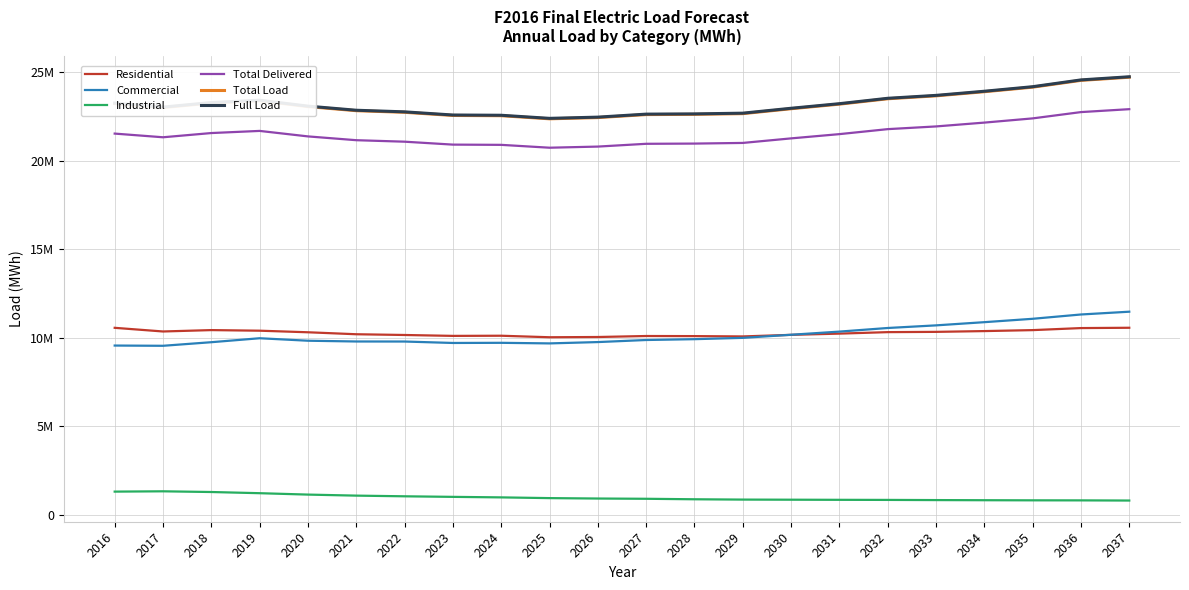

Reading right to left, transcribe all the data shown in this chart.

Residential: 2037=10561082	2036=10543113	2035=10427980	2034=10373563	2033=10329403	2032=10314320	2031=10230374	2030=10160826	2029=10071795	2028=10089777	2027=10095282	2026=10039179	2025=10025555	2024=10111305	2023=10102511	2022=10153238	2021=10195006	2020=10306485	2019=10395394	2018=10429428	2017=10351227	2016=10557692
Commercial: 2037=11467637	2036=11310371	2035=11067110	2034=10876585	2033=10696059	2032=10547817	2031=10344170	2030=10166042	2029=9991054	2028=9917076	2027=9870192	2026=9753311	2025=9678547	2024=9711243	2023=9702881	2022=9784089	2021=9786530	2020=9829367	2019=9969575	2018=9745902	2017=9543238	2016=9557115
Industrial: 2037=809461	2036=818755	2035=821309	2034=827590	2033=835284	2032=844730	2031=849919	2030=856669	2029=862988	2028=880976	2027=908598	2026=922931	2025=946435	2024=987611	2023=1016877	2022=1048628	2021=1086856	2020=1144995	2019=1223925	2018=1290852	2017=1330553	2016=1313263
Total Delivered: 2037=22898245	2036=22733278	2035=22378013	2034=22140147	2033=21924016	2032=21771227	2031=21489546	2030=21249585	2029=20992854	2028=20956090	2027=20943689	2026=20786589	2025=20722952	2024=20884309	2023=20897747	2022=21062951	2021=21147016	2020=21361406	2019=21671111	2018=21550615	2017=21312236	2016=21519897
Total Load: 2037=24701451	2036=24523493	2035=24140250	2034=23883655	2033=23650502	2032=23485681	2031=23181819	2030=22922962	2029=22646013	2028=22606352	2027=22592977	2026=22423504	2025=22354856	2024=22528918	2023=22543416	2022=22721629	2021=22812314	2020=23043589	2019=23377682	2018=23247697	2017=22990546	2016=23214561
Full Load: 2037=24727946	2036=24549988	2035=24166745	2034=23910150	2033=23676997	2032=23512269	2031=23208314	2030=22949457	2029=22672508	2028=22632008	2027=22618542	2026=22449069	2025=22380421	2024=22554574	2023=22568981	2022=22747194	2021=22837879	2020=23069245	2019=23402532	2018=23272547	2017=23015396	2016=23239499